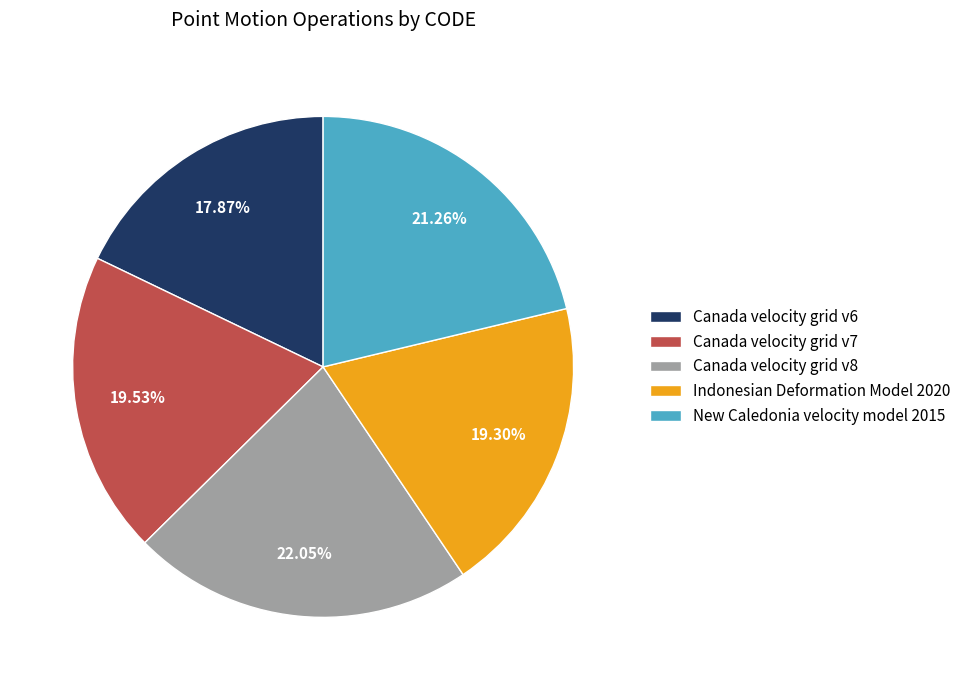

True or false: Canada velocity grid v6 accounts for 18% of the total.

True